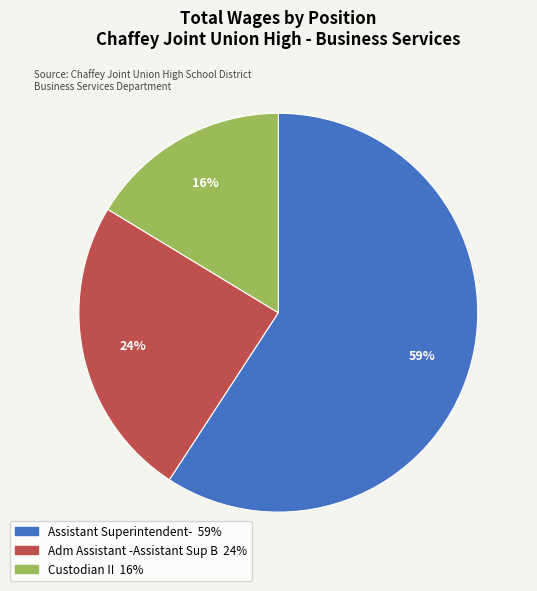

To the nearest percent, what is the combined percentage of Custodian II and Assistant Superintendent-?

76%